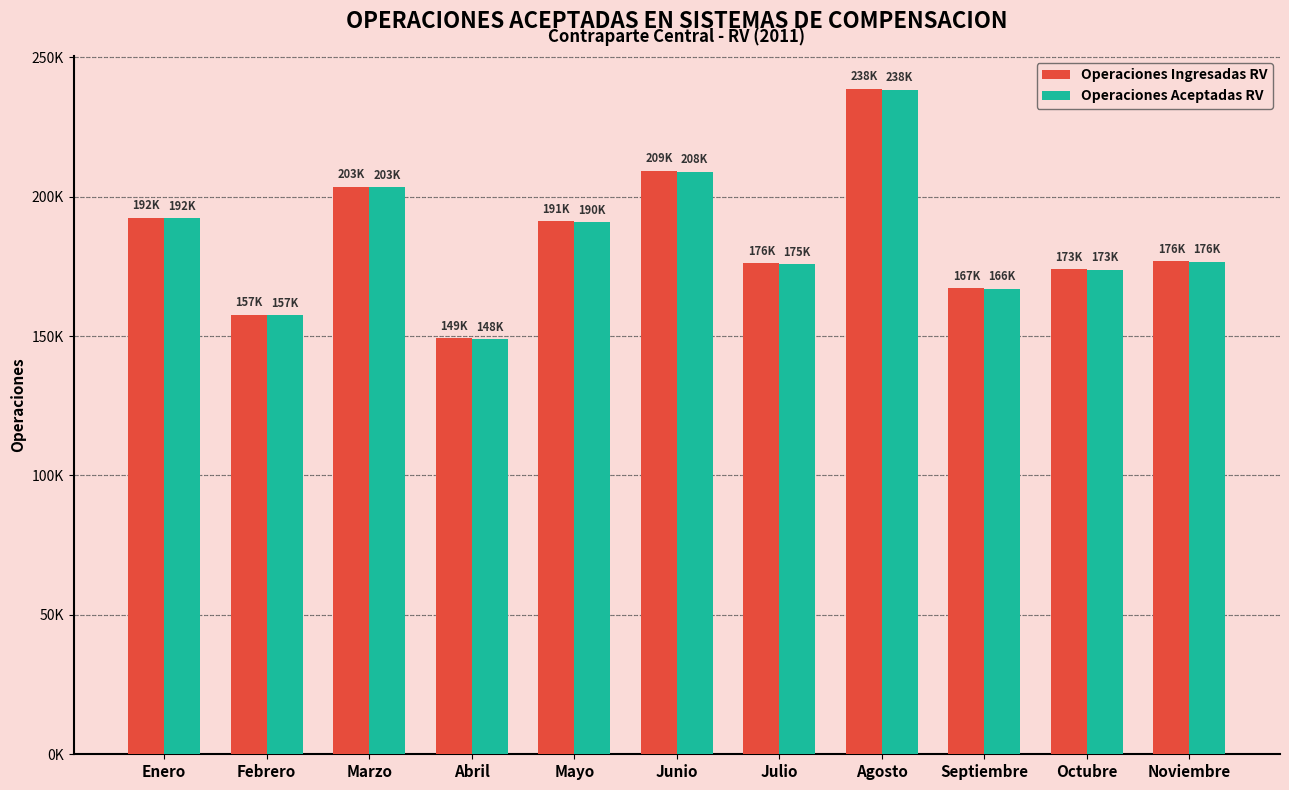

Where is Operaciones Ingresadas RV nearest to the value 193844?

Enero